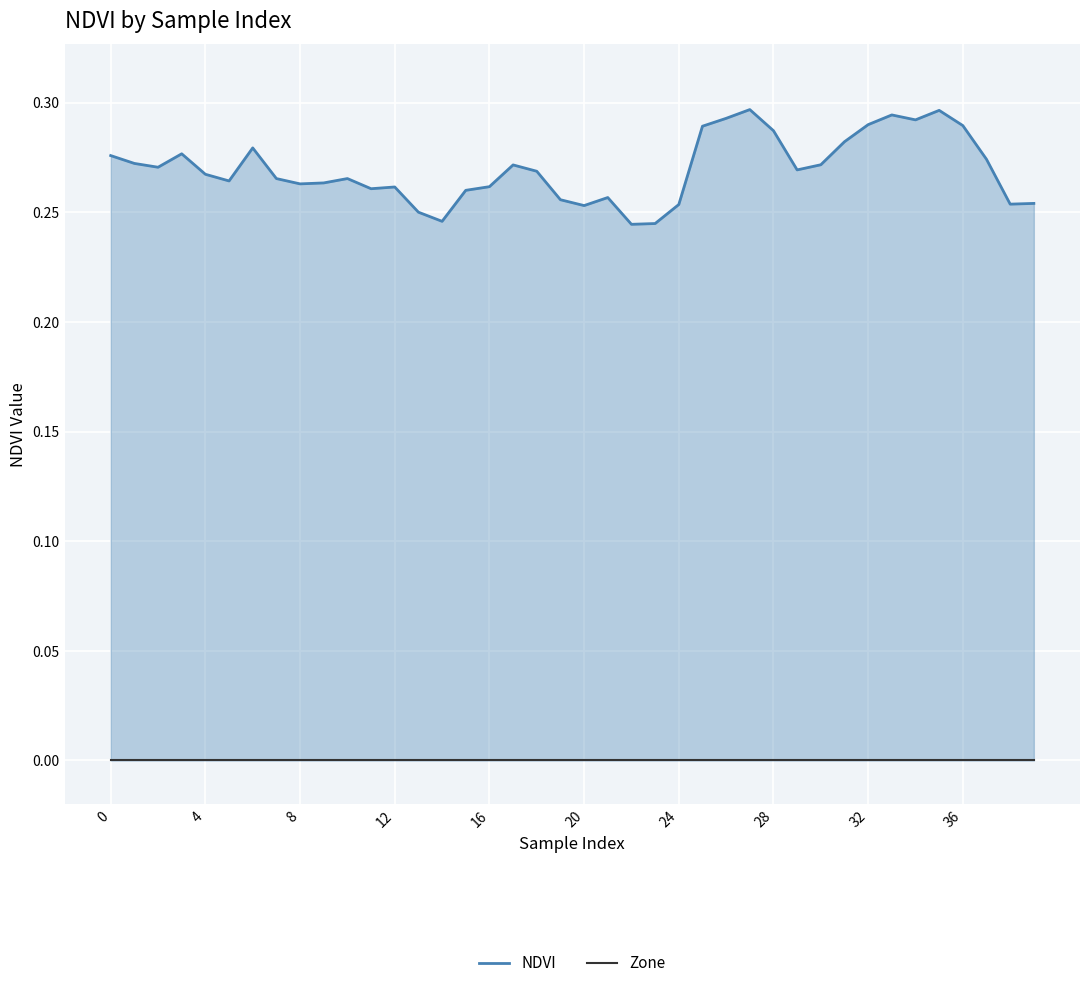

What is the maximum value shown in the chart?

0.3